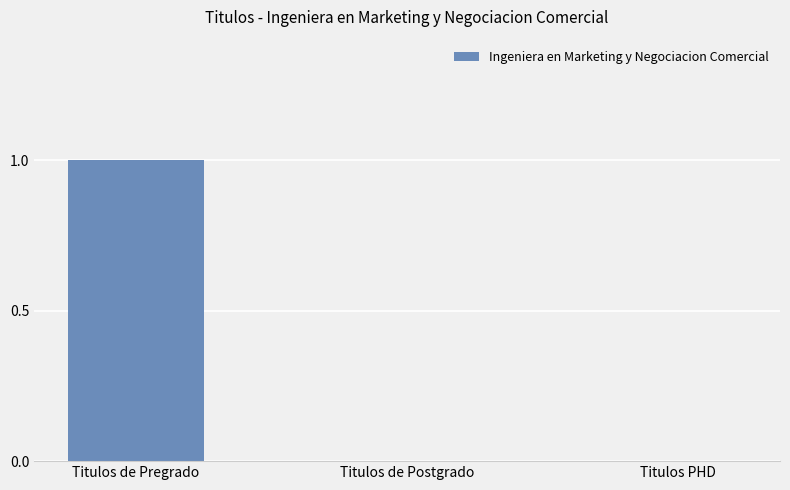

Is it true that the value at Titulos de Pregrado is 0?

False